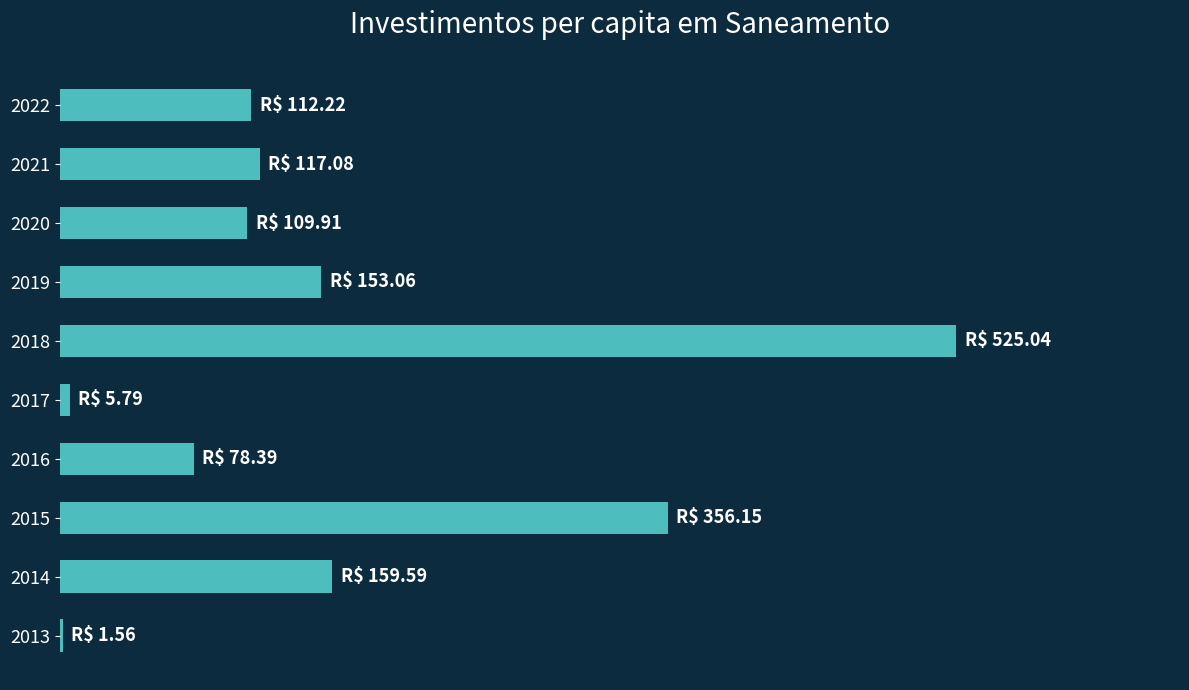

Are the bars horizontal?

Yes